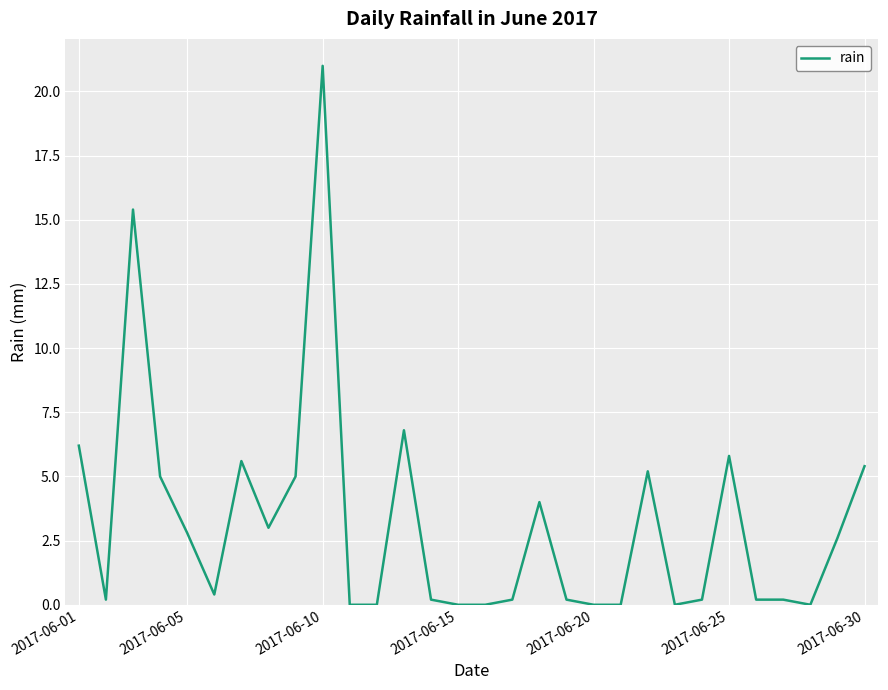

What is the maximum value shown in the chart?

21.0